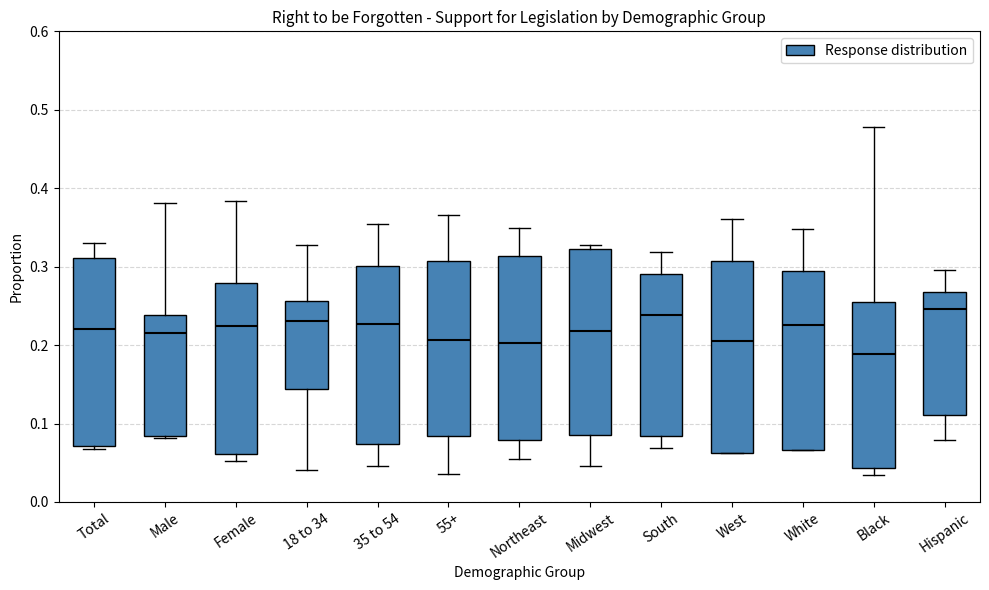

Where is the upper edge of the box for 55+ on the y-axis? The values are not printed on the chart, so give them approximately, as read against the axis.

0.31